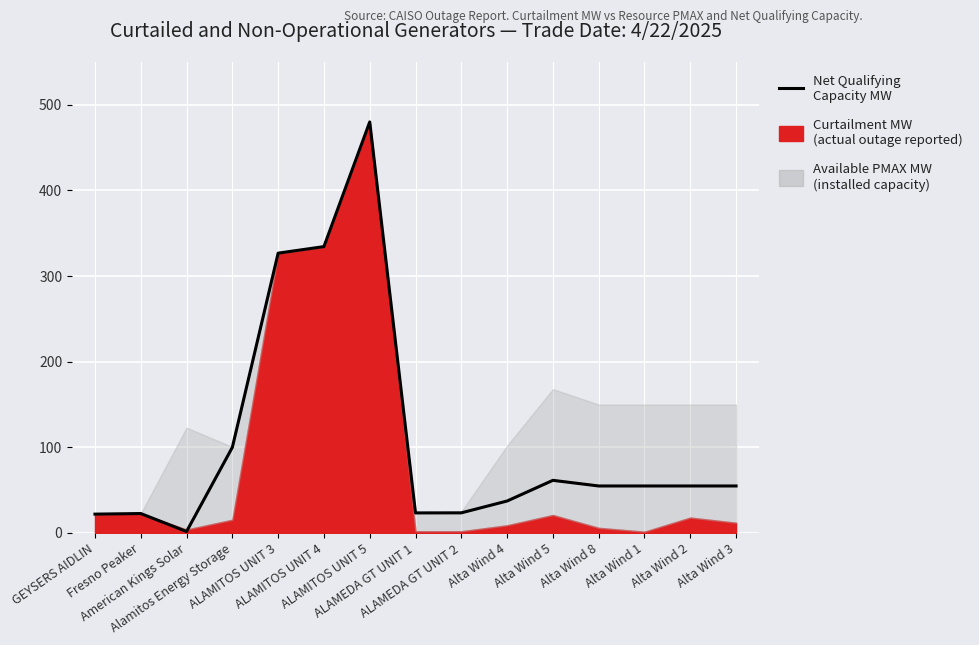

Where is the data nearest to the value 240?

ALAMITOS UNIT 3